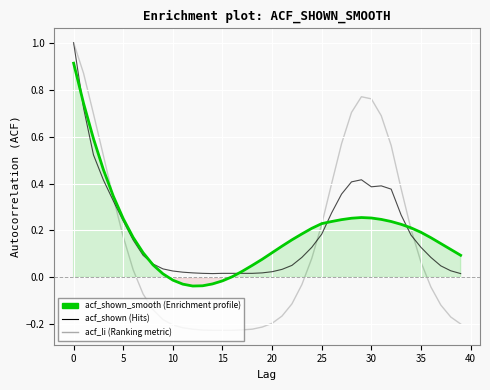

What is the difference between the maximum and second lowest values in the acf_shown series?

1.0